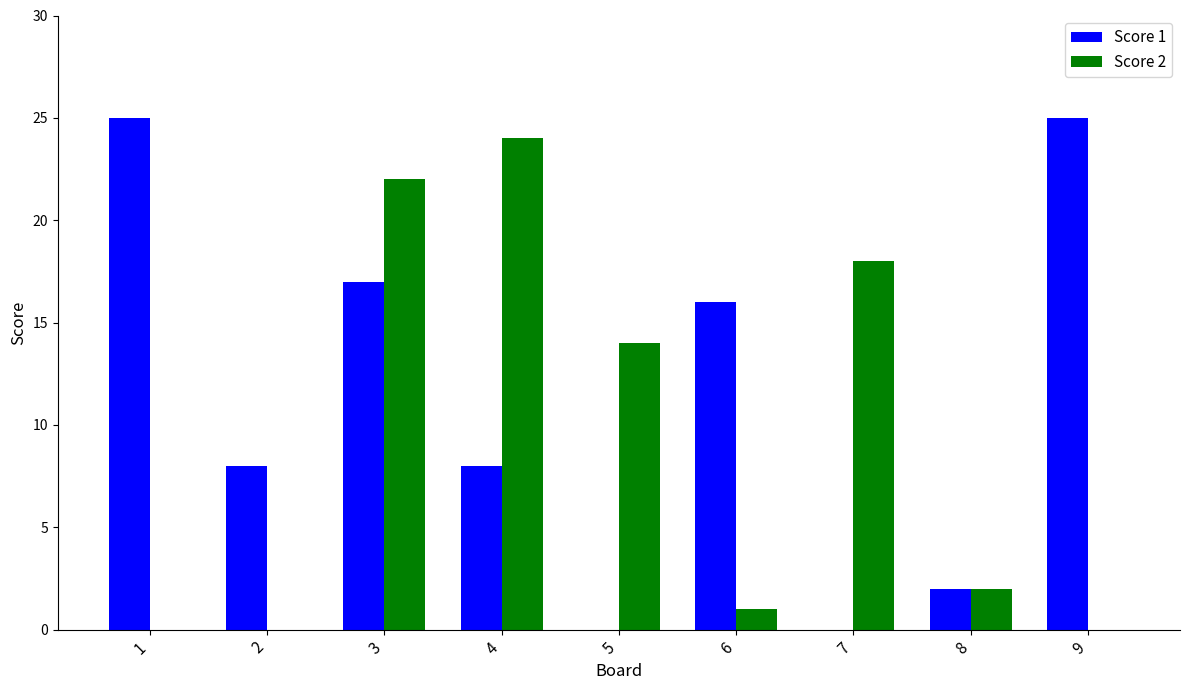

Reading left to right, transcribe all the data shown in this chart.

Score 1: 25	8	17	8	0	16	0	2	25
Score 2: 0	0	22	24	14	1	18	2	0